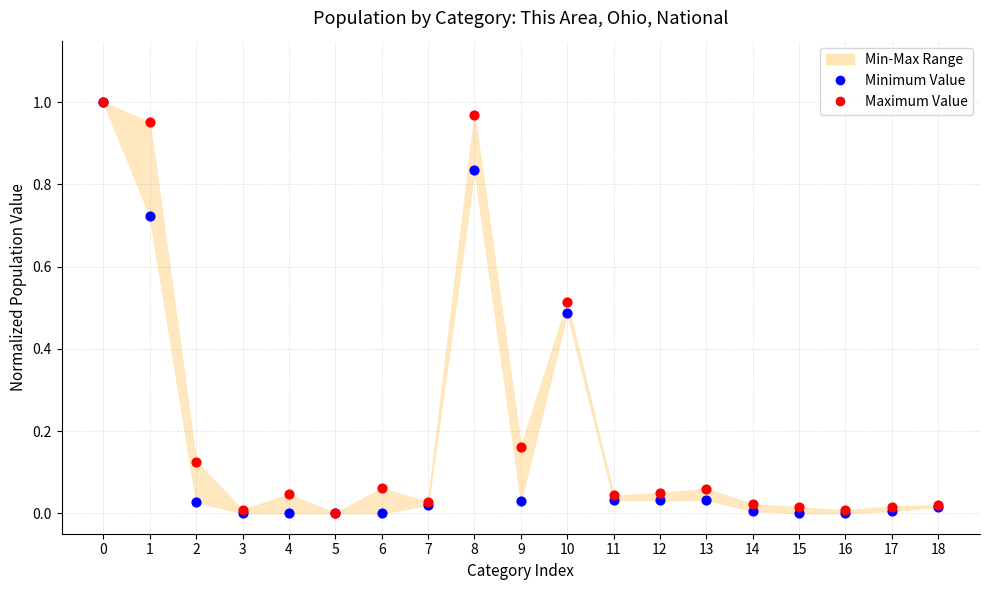

Which series has the widest spread of Y values?

Minimum Value